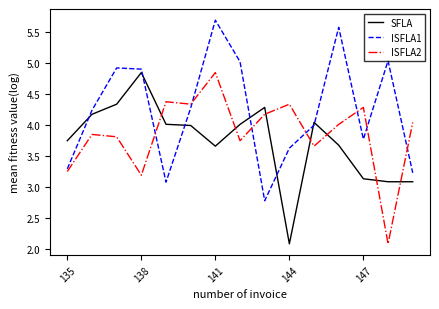

How many times do ISFLA2 and SFLA cross each other?

7